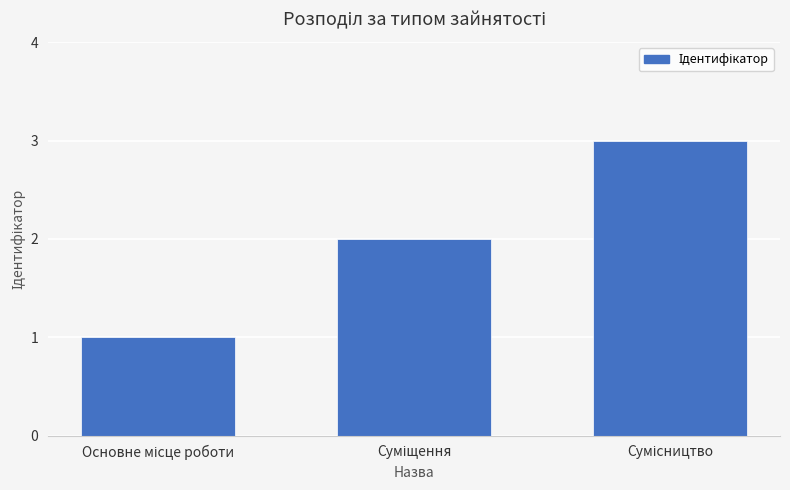

How many values are between 1 and 3?

3